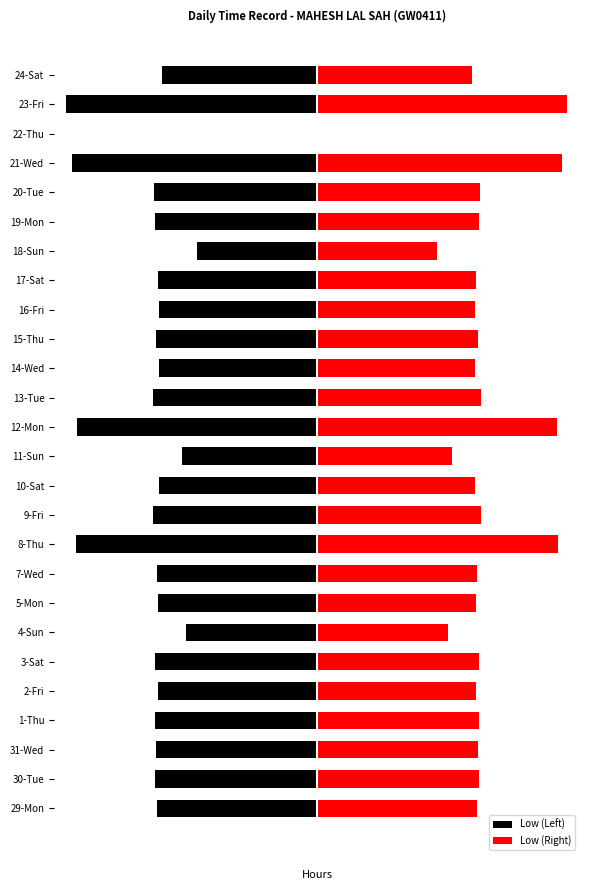

Does the chart contain stacked bars?

No